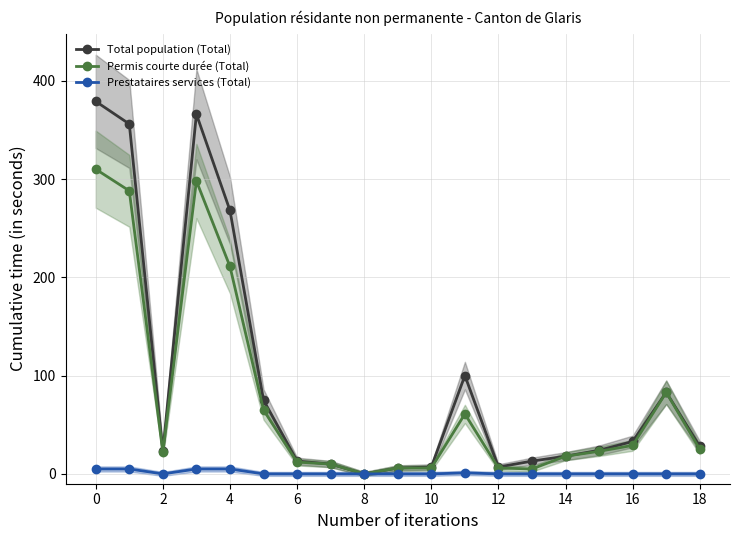

Is it true that Total population (Total) equals 18 at 14?

True